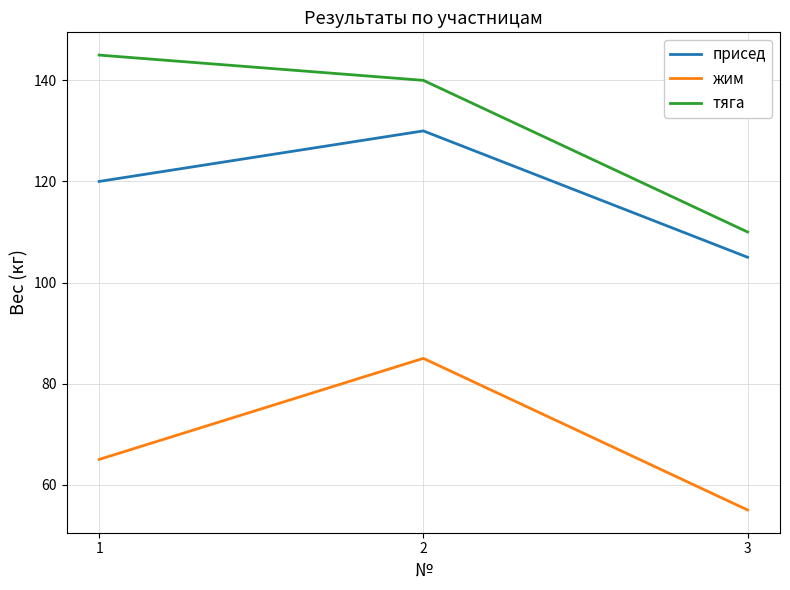

Does the chart have visible grid lines?

Yes